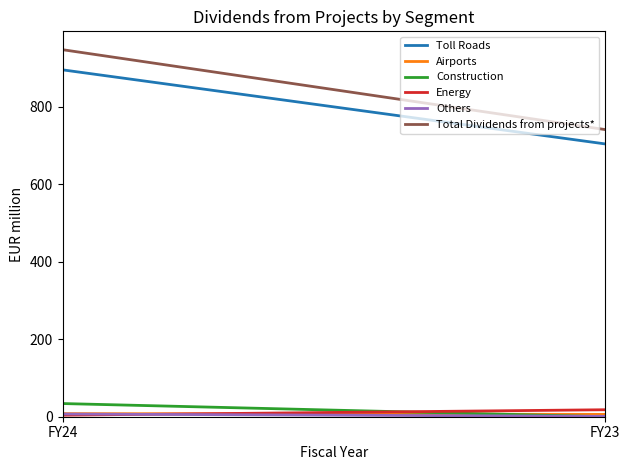

Rank the series at FY23 from lowest to highest value.

Construction, Others, Airports, Energy, Toll Roads, Total Dividends from projects*